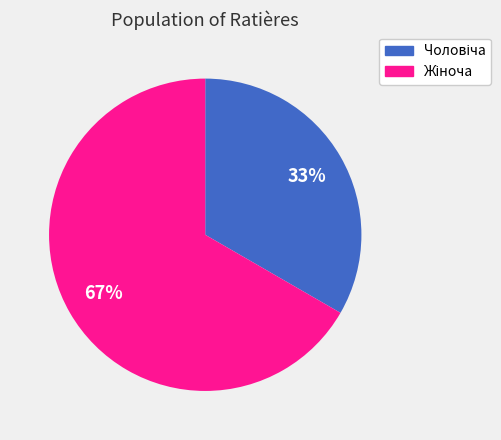

Does any single category account for the majority?

Yes